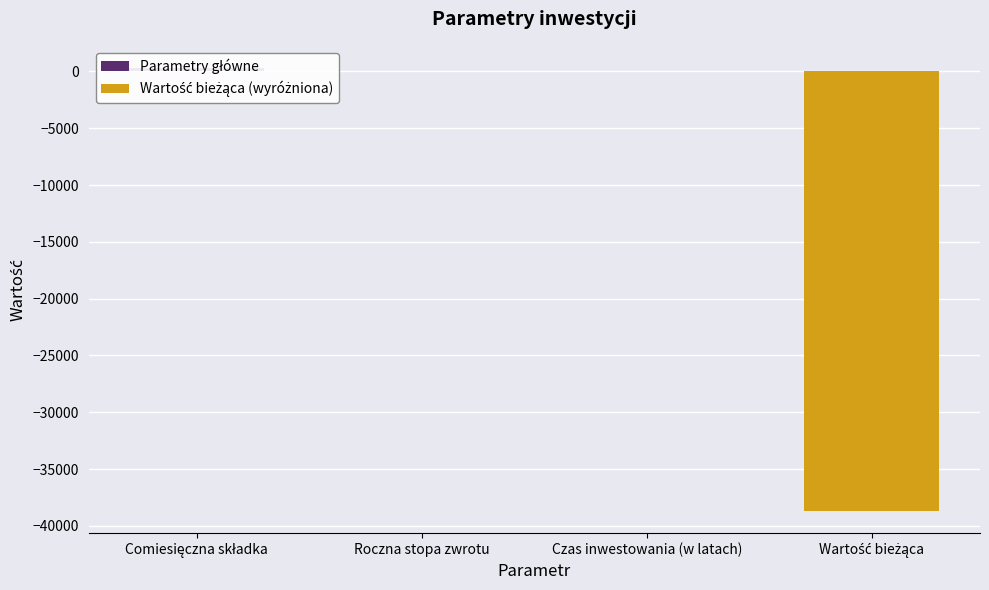

What is the greatest value displayed?

300.0